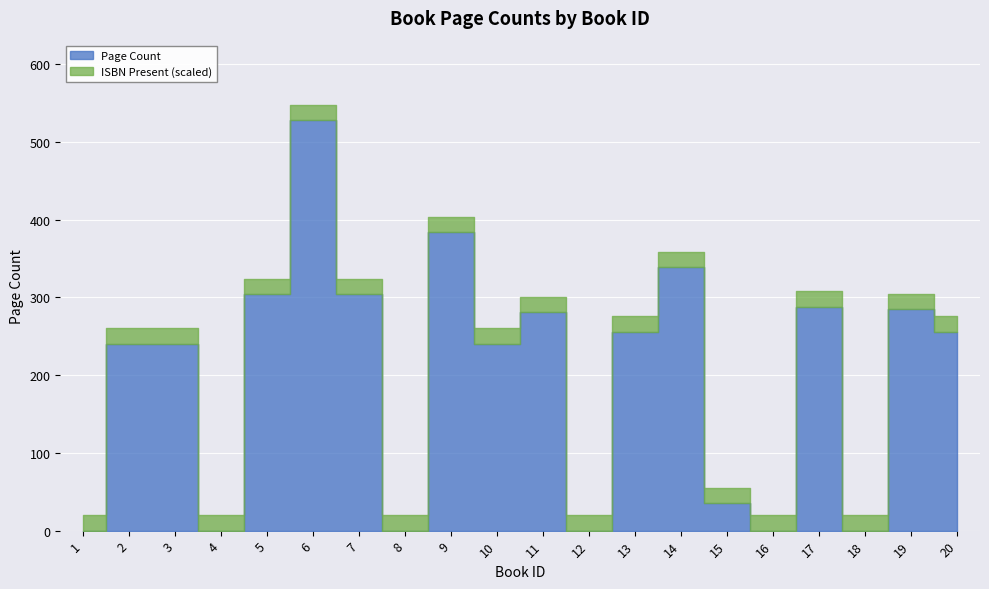

Which series has the largest range (max minus min)?

Page Count